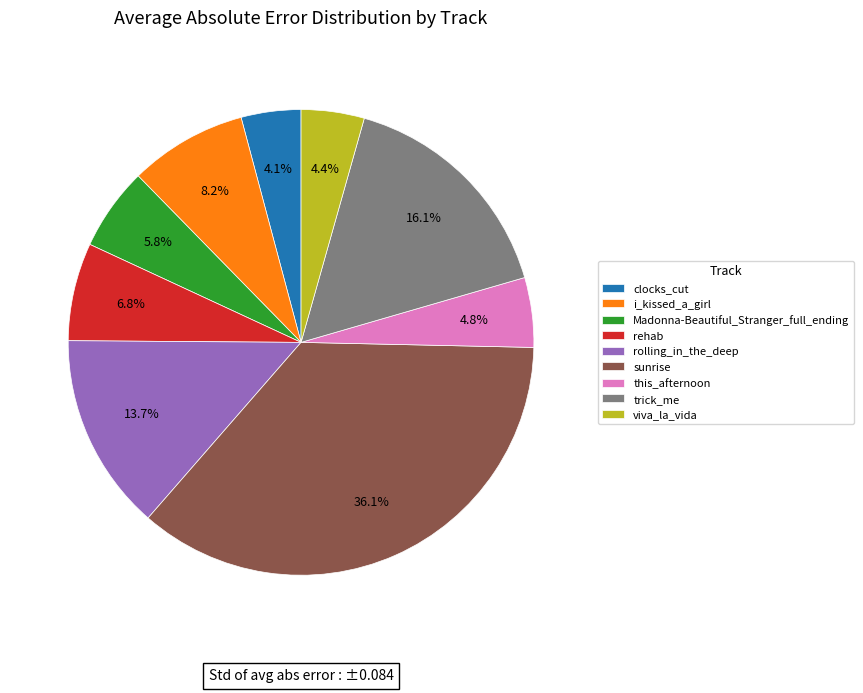

To the nearest percent, what is the difference between the largest and smallest slice percentages?

32%